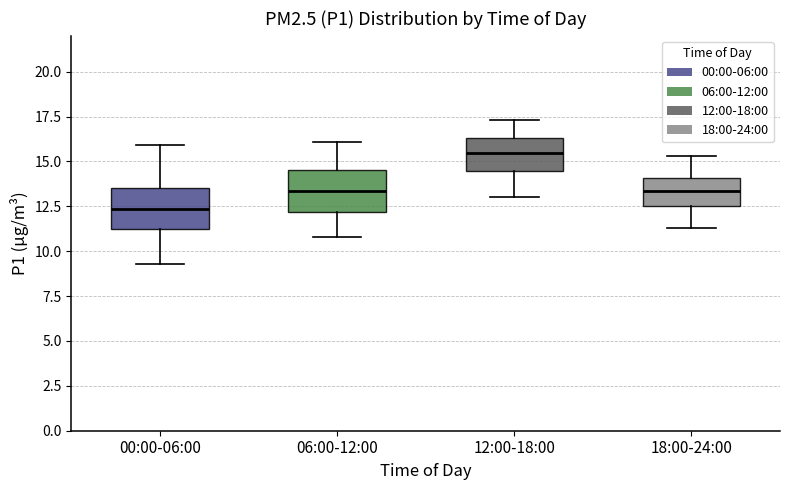

Which box has the highest median line?

12:00-18:00